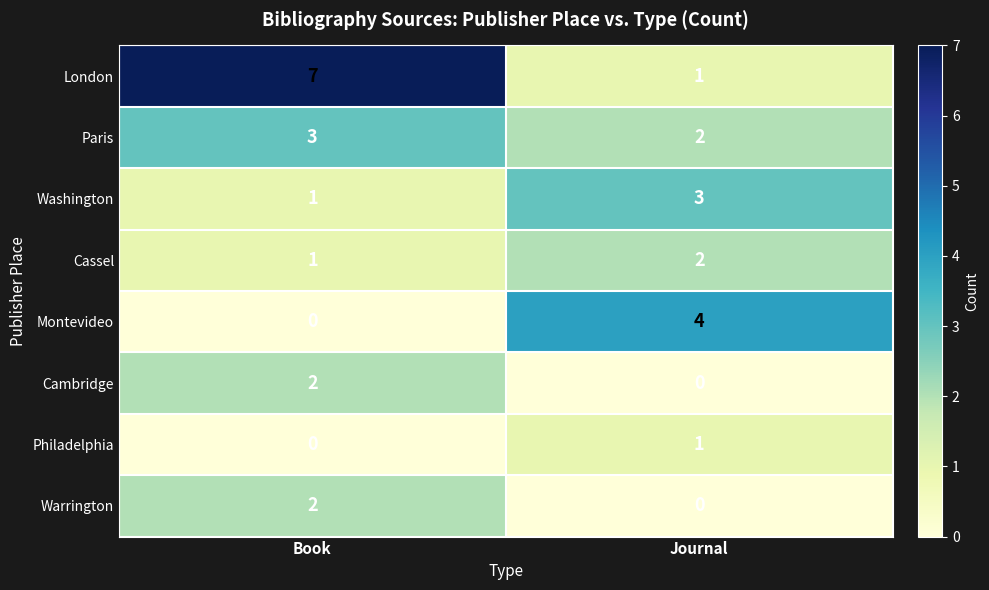

At how many categories does at least one series exceed 5?

1